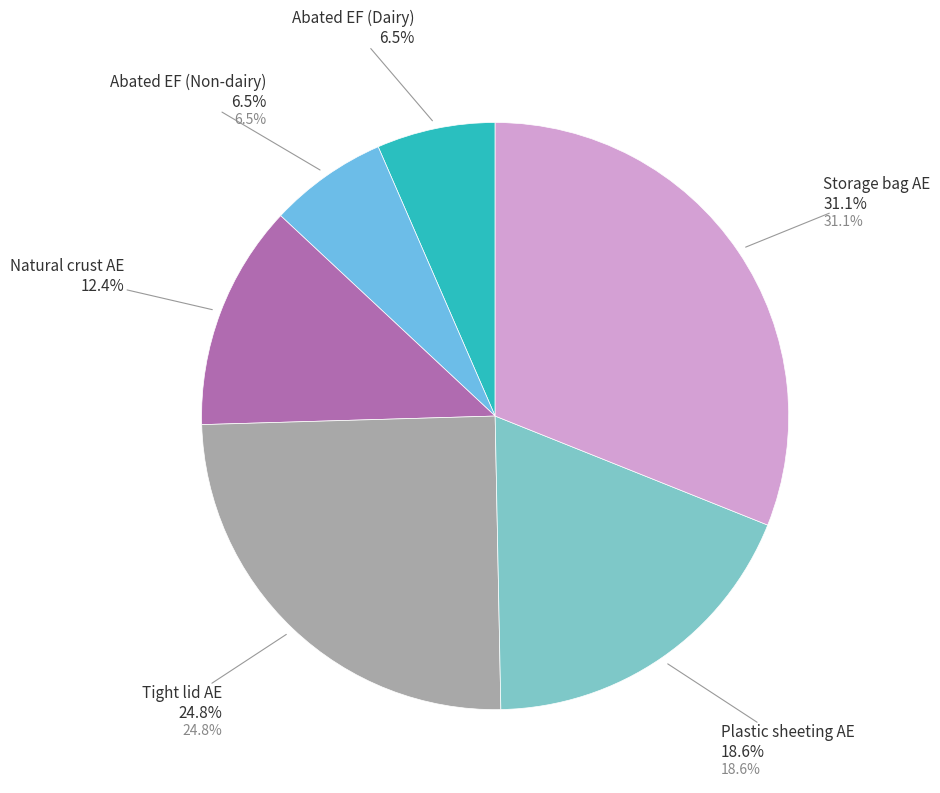

To the nearest percent, what is the combined percentage of Plastic sheeting AE and Storage bag AE?

50%